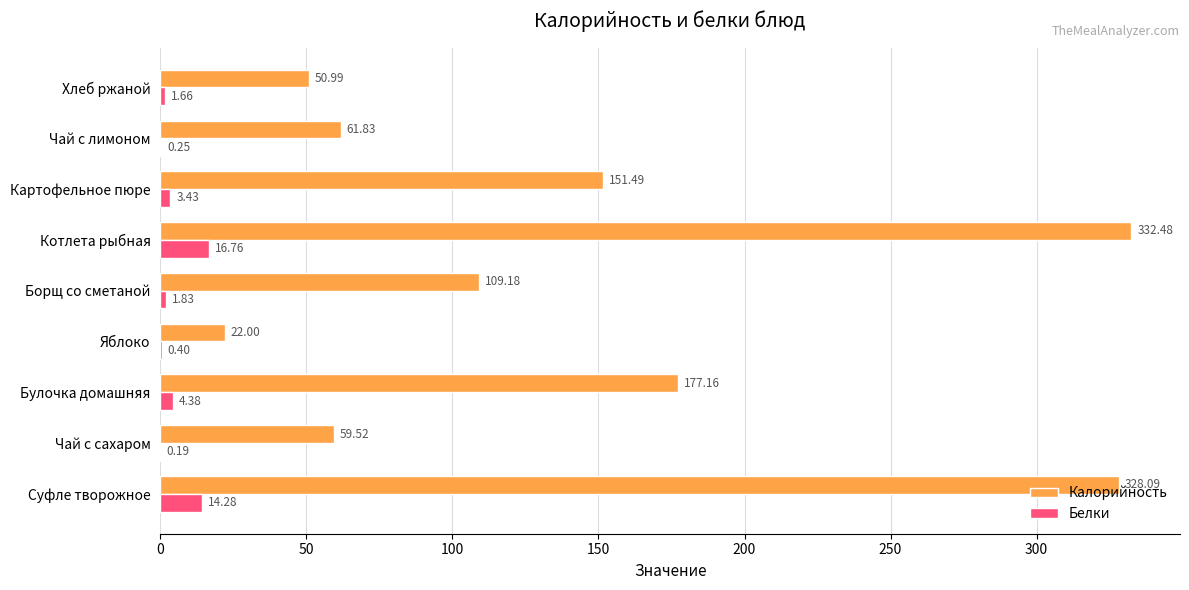

Which series has the largest total across all categories?

Калорийность